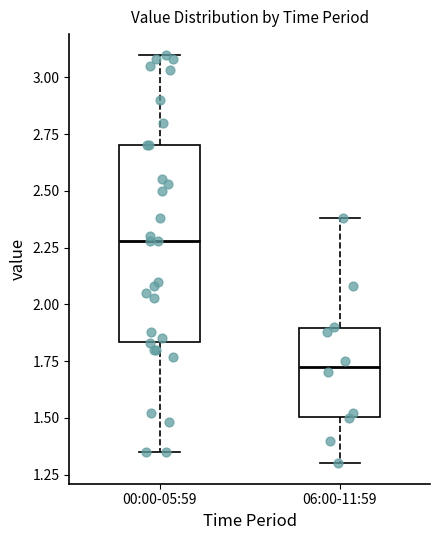

Where is the lower edge of the box for 00:00-05:59 on the y-axis? The values are not printed on the chart, so give them approximately, as read against the axis.

1.85